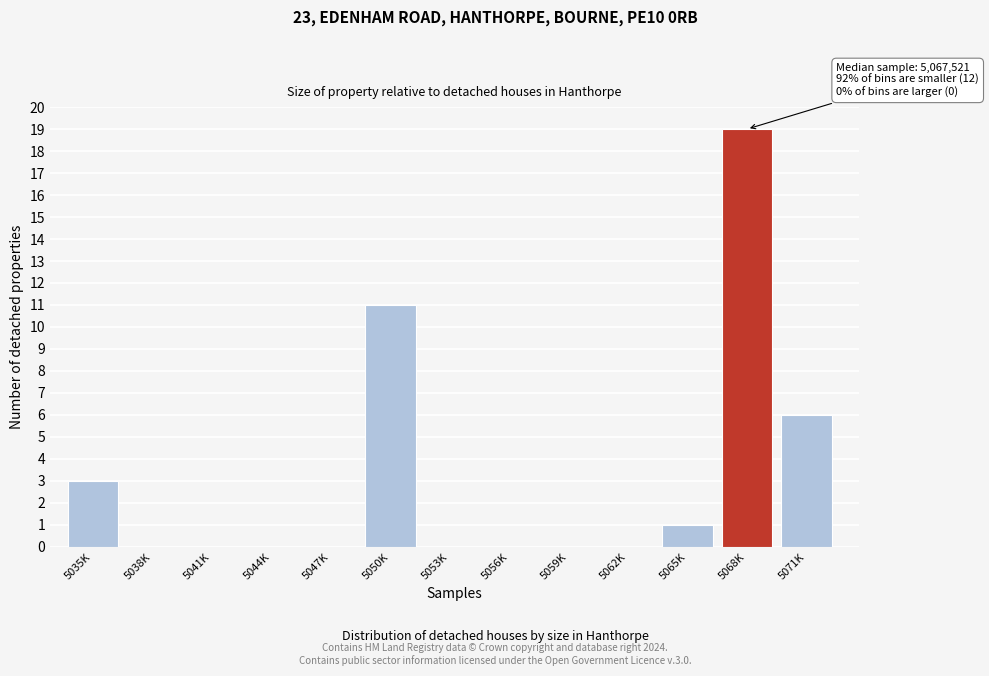

Reading right to left, transcribe all the data shown in this chart.

5071K=6	5068K=19	5065K=1	5062K=0	5059K=0	5056K=0	5053K=0	5050K=11	5047K=0	5044K=0	5041K=0	5038K=0	5035K=3